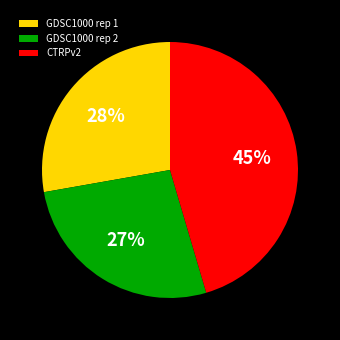

Do CTRPv2 and GDSC1000 rep 2 together represent more than half of the pie?

Yes